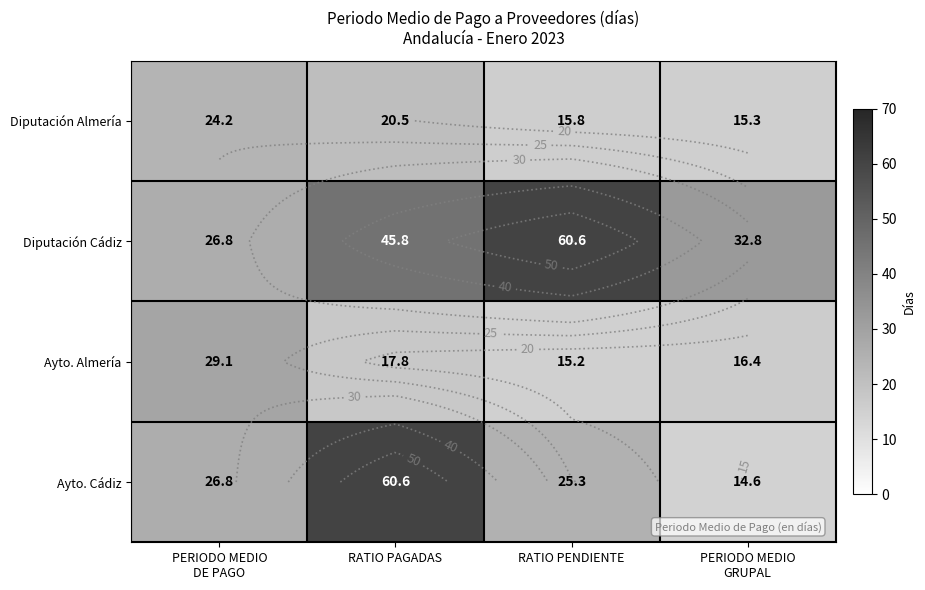

At which label does Diputación Cádiz first exceed 45?

RATIO PAGADAS